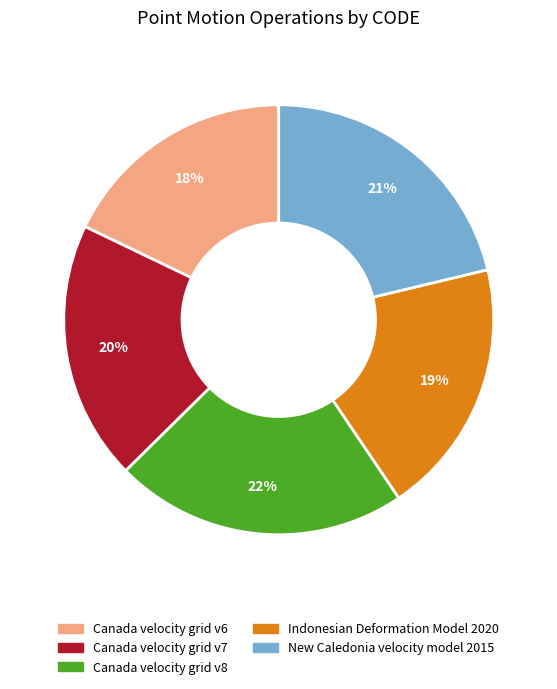

Is Canada velocity grid v6 the majority of the pie?

No